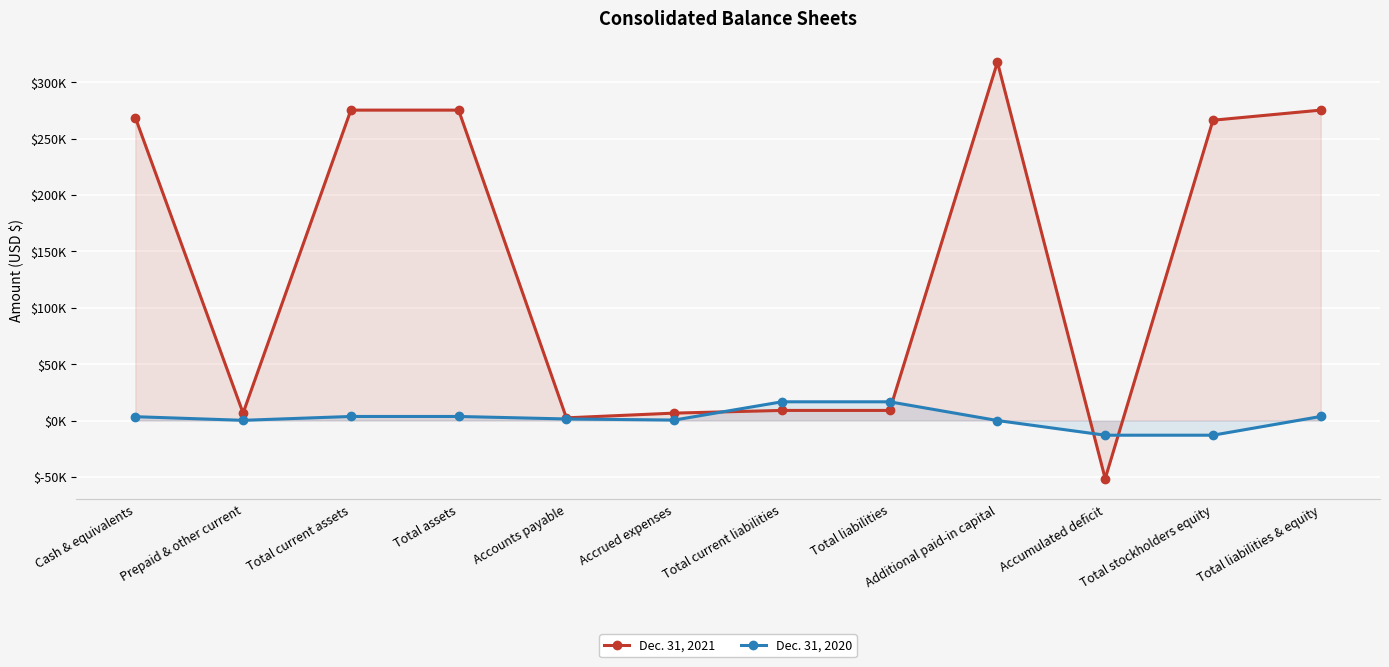

What is the sum of the Dec. 31, 2021 values at Accrued expenses and Accounts payable?

8965